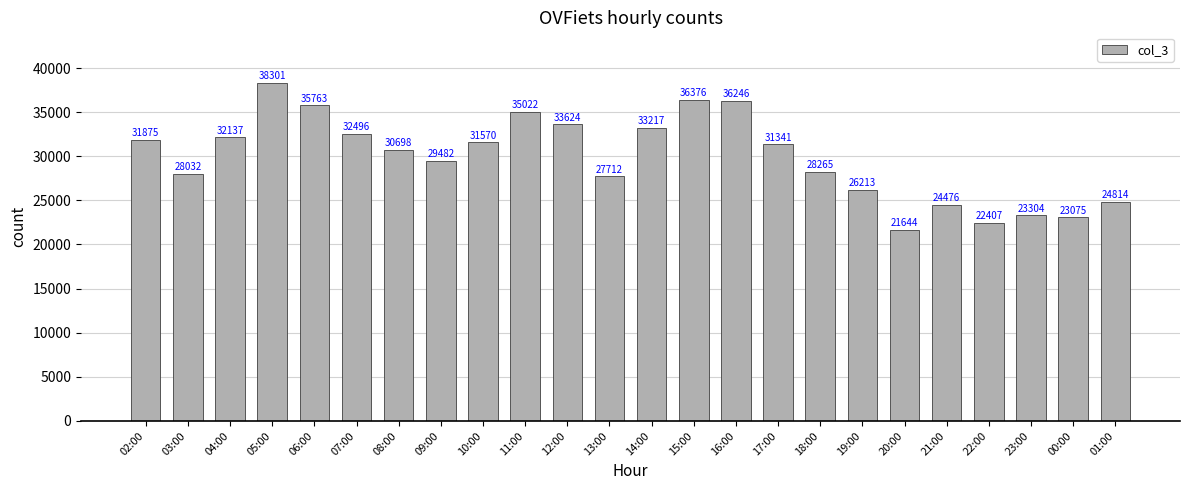

What is the sum of the values at 12:00 and 18:00?

61889